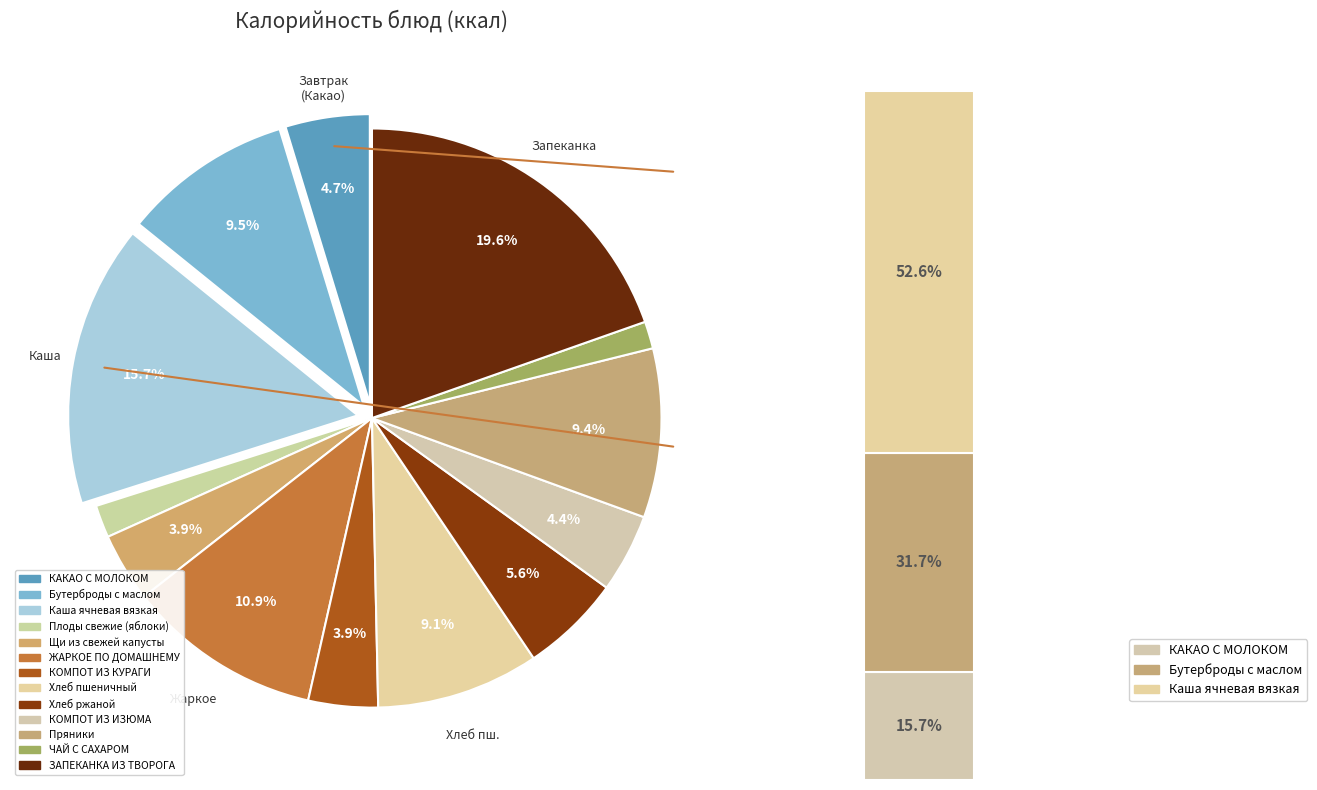

What is the largest slice in the pie chart?

ЗАПЕКАНКА ИЗ ТВОРОГА